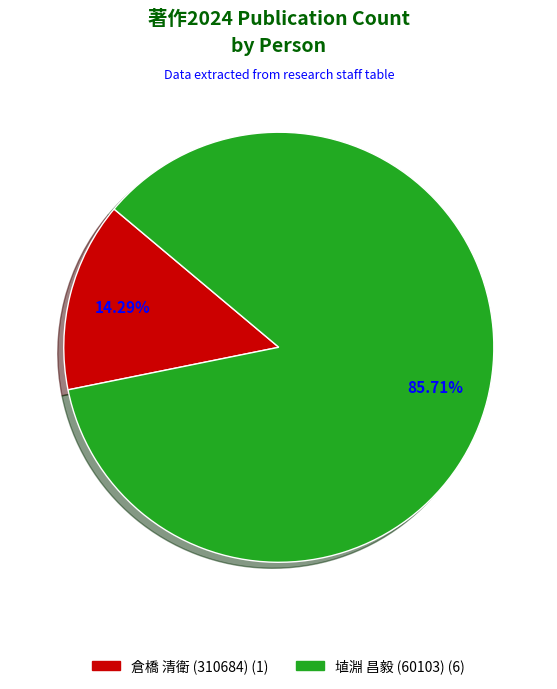

Is there any slice that represents more than half of the pie?

Yes